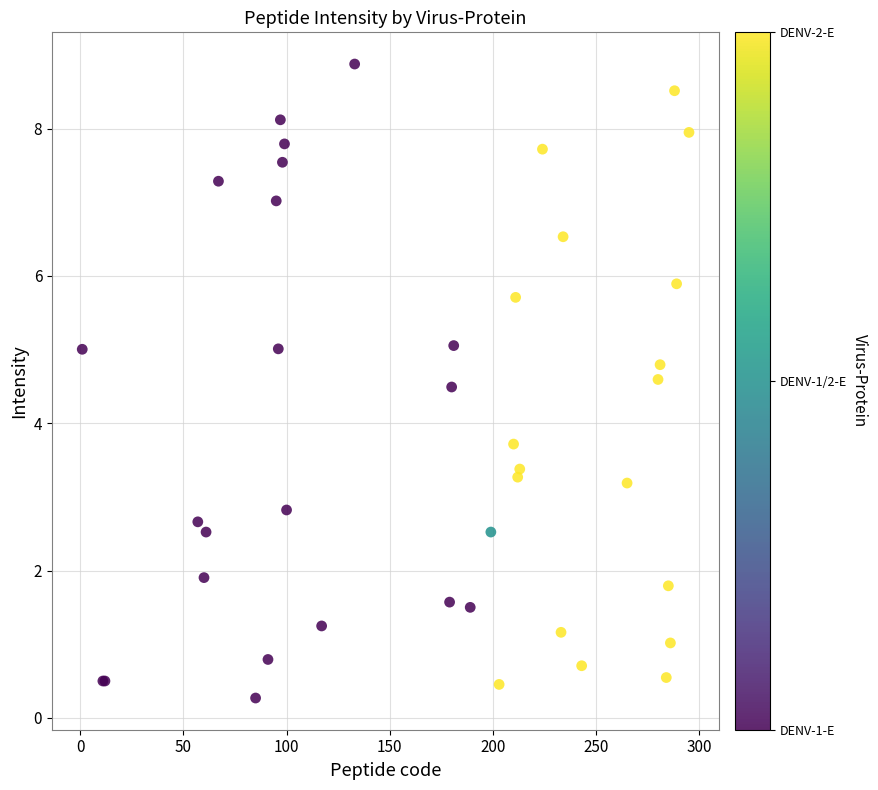

What Y value in the scatter plot is closest to 4?

3.7